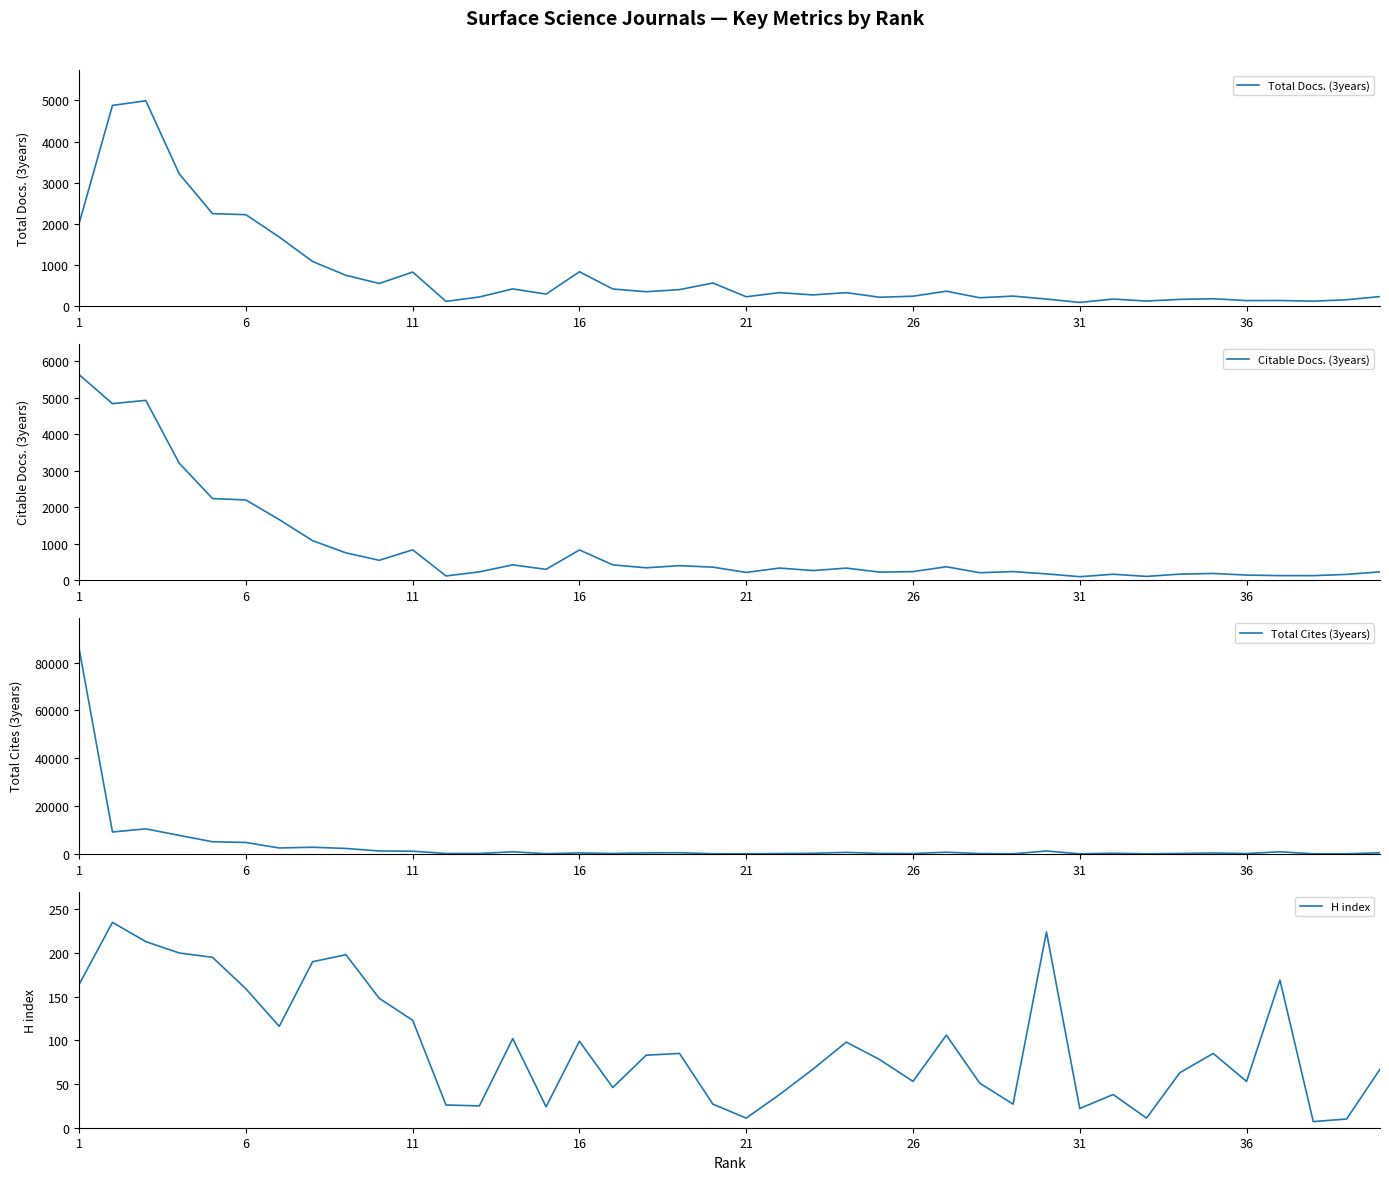

How many lines are shown in the chart?

4